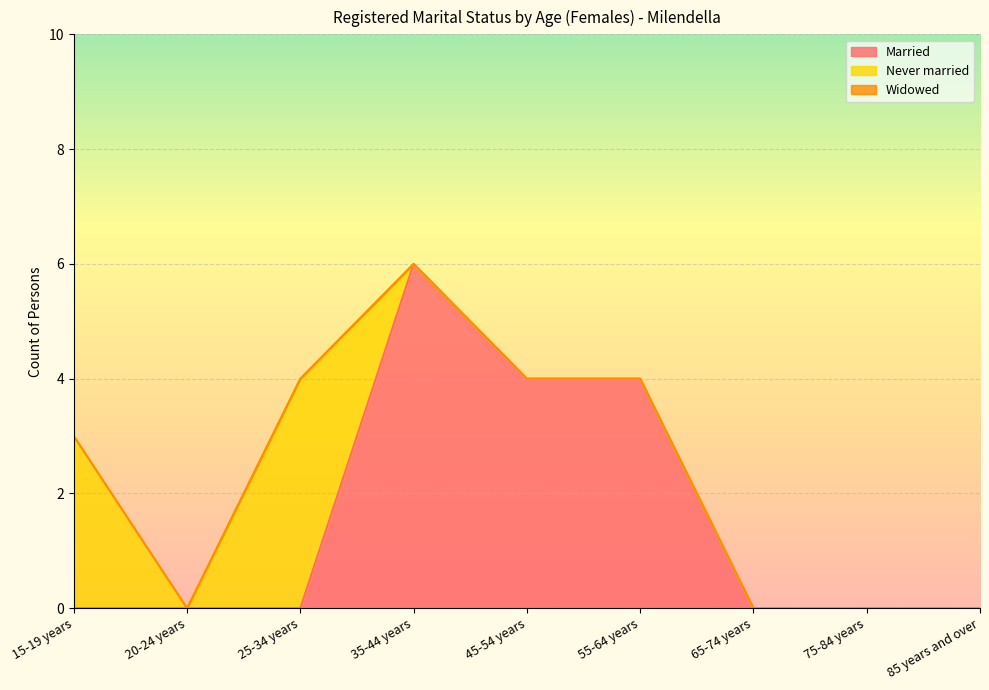

Read the Married value at 45-54 years.

4